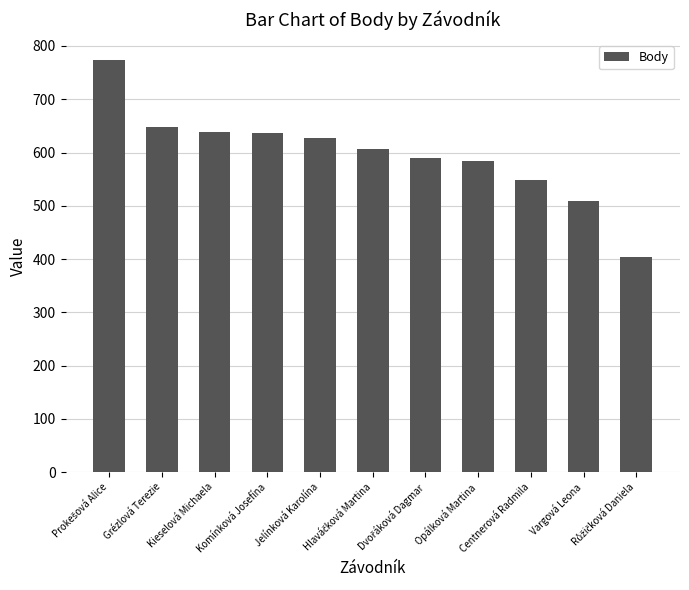

Are the bars grouped side by side (vs. stacked)?

No